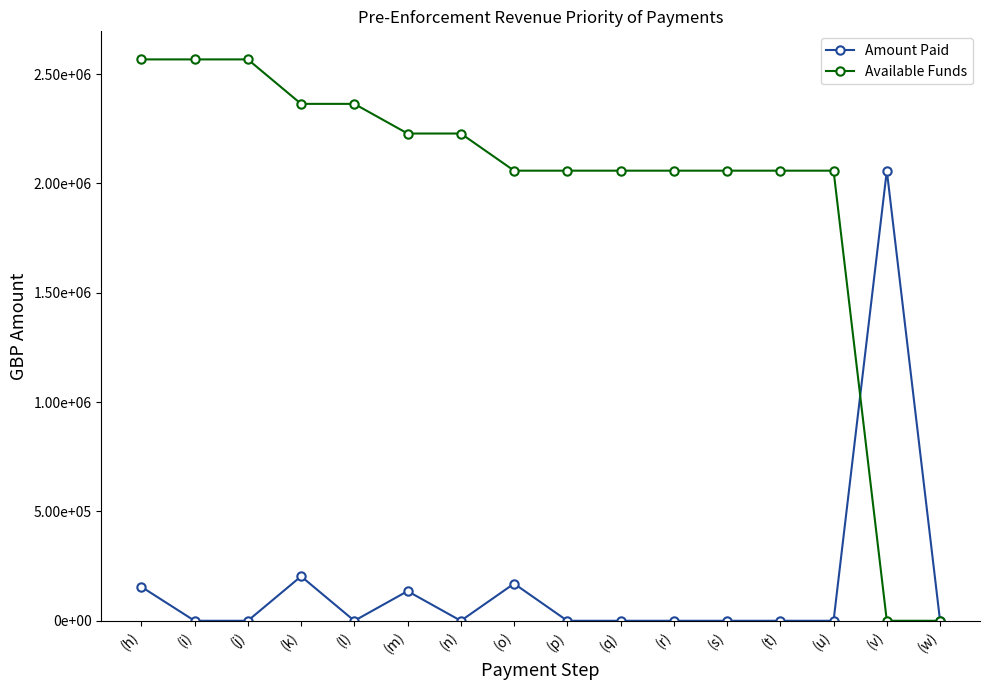

At how many categories does at least one series exceed 913859?

15